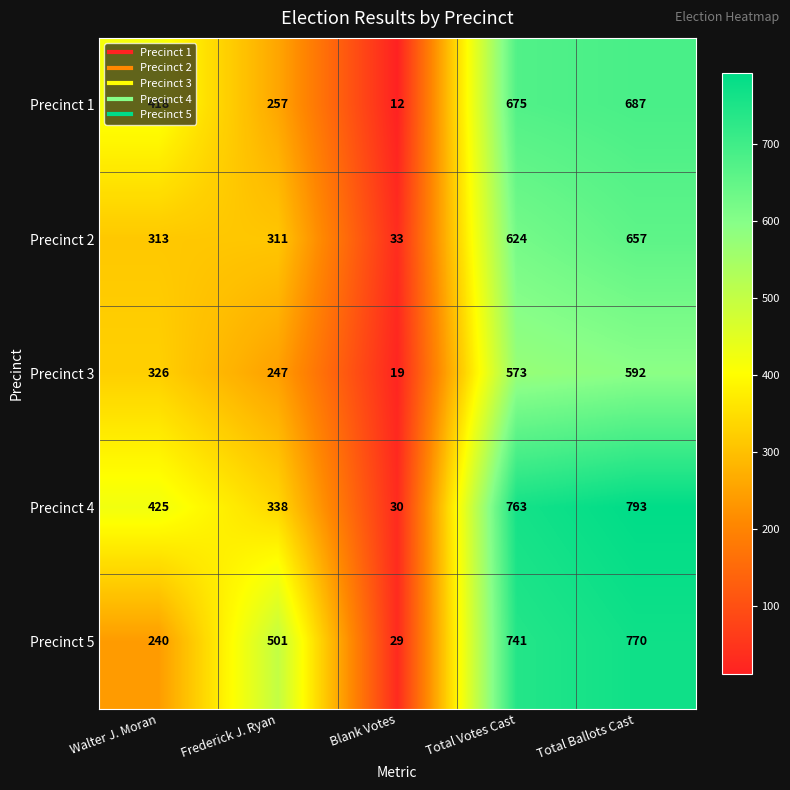

How many distinct data groups are displayed?

5